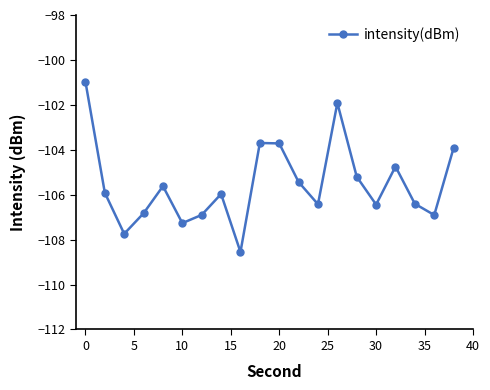

What is the value of the 4th point from the left?

-106.8